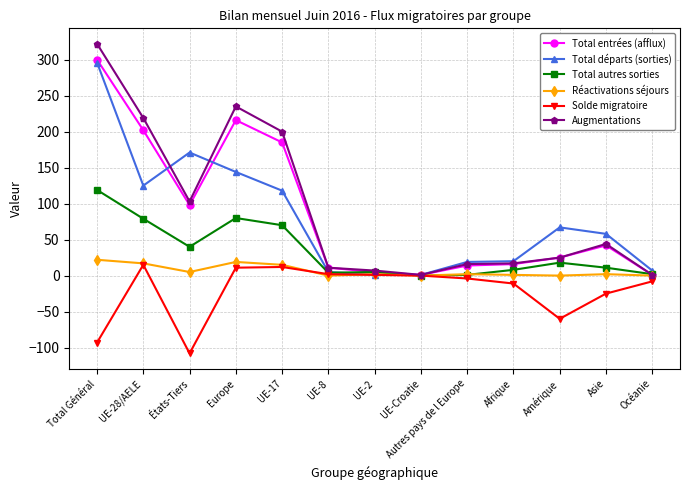

At which category does Total autres sorties reach its first local valley?

États-Tiers